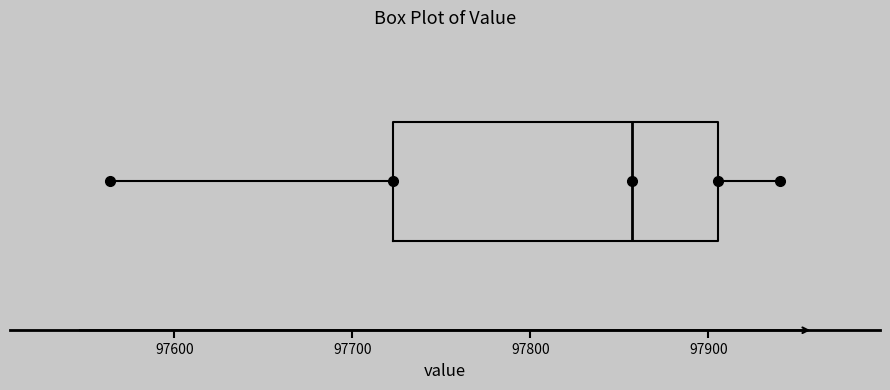

Read this box plot against the x-axis: the position of the median line, the range covered by the box, and the ends of both whiskers. The values are not printed on the chart, so give them approximately, as read against the axis.

median 97860, box 97720 to 97910, whiskers 97560 to 97940